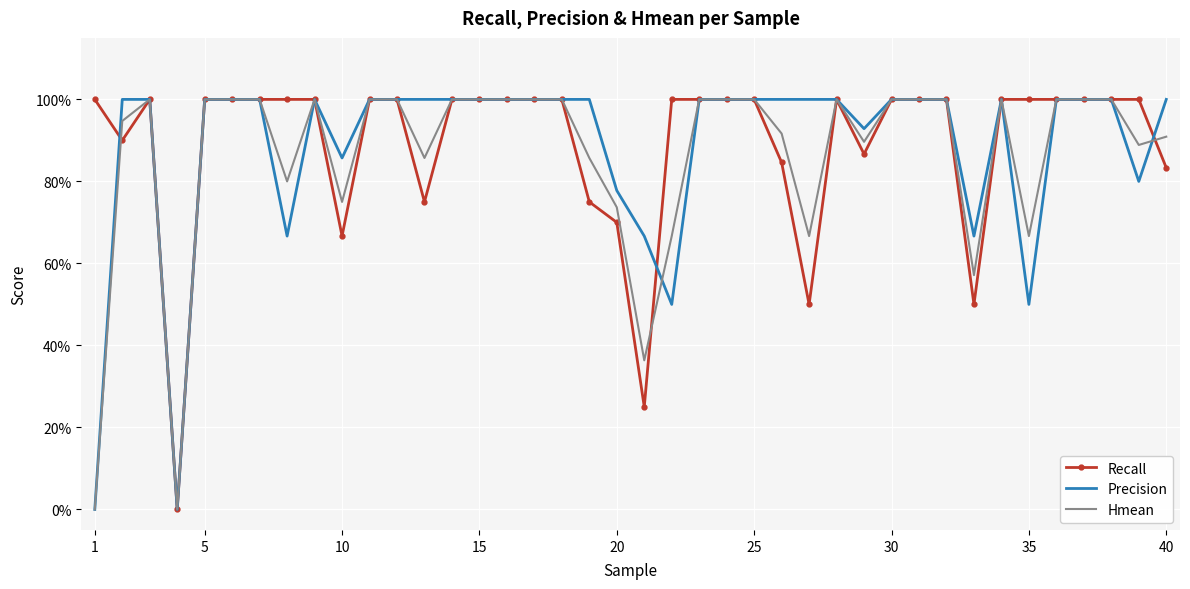

What are all the series names shown in the legend?

Recall, Precision, Hmean